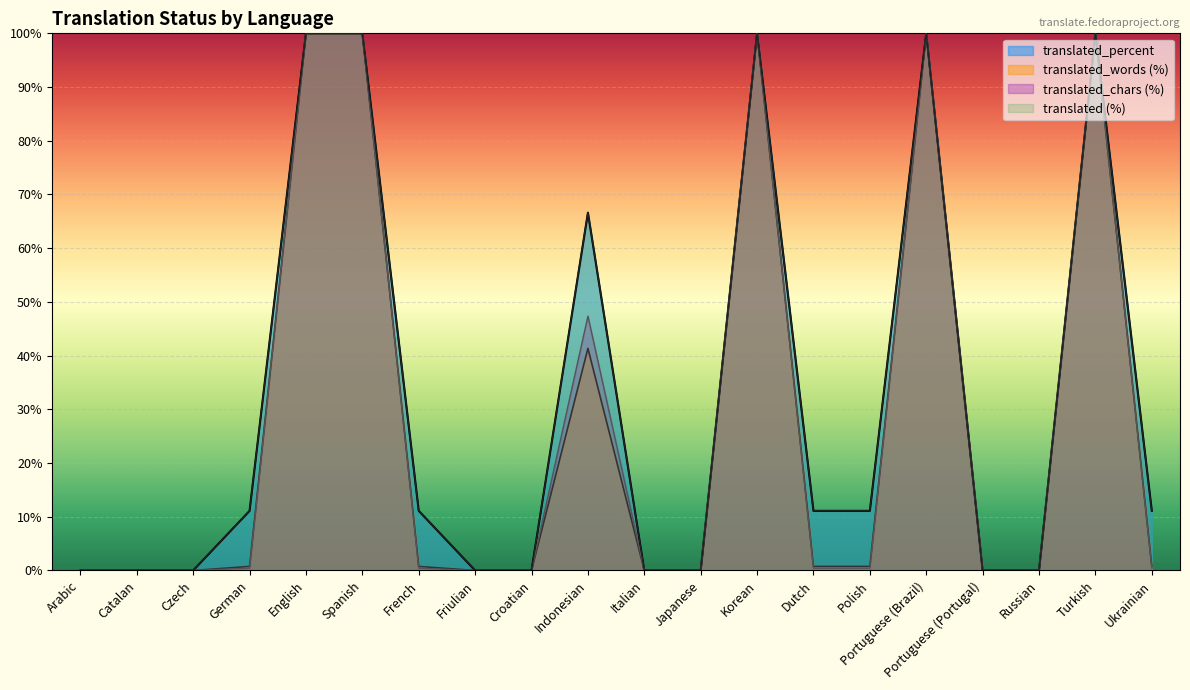

What is the label of the 6th point from the left?

Spanish